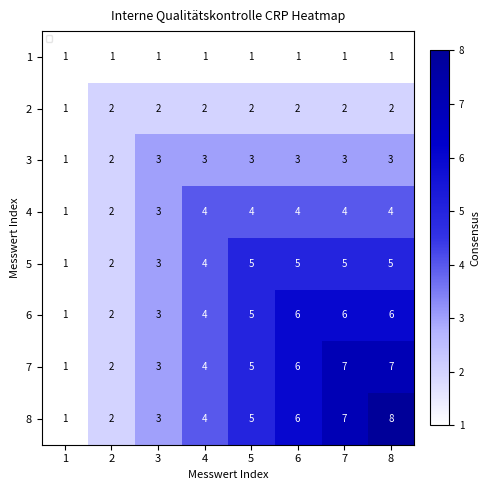

Between 4 and 3, which is larger?

4